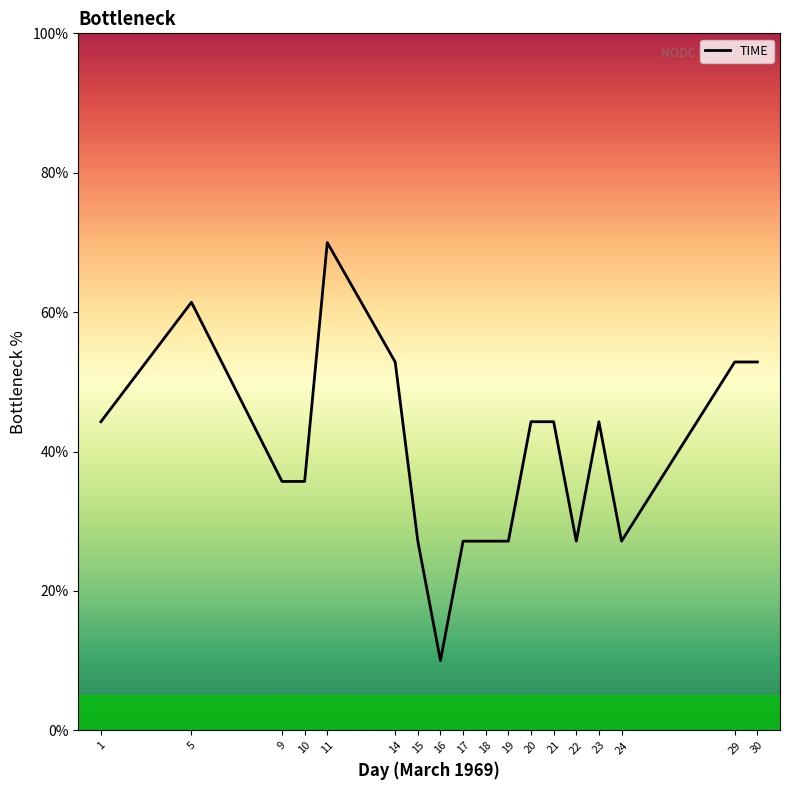

What is the ratio of the value at 14 to the value at 22?

1.9